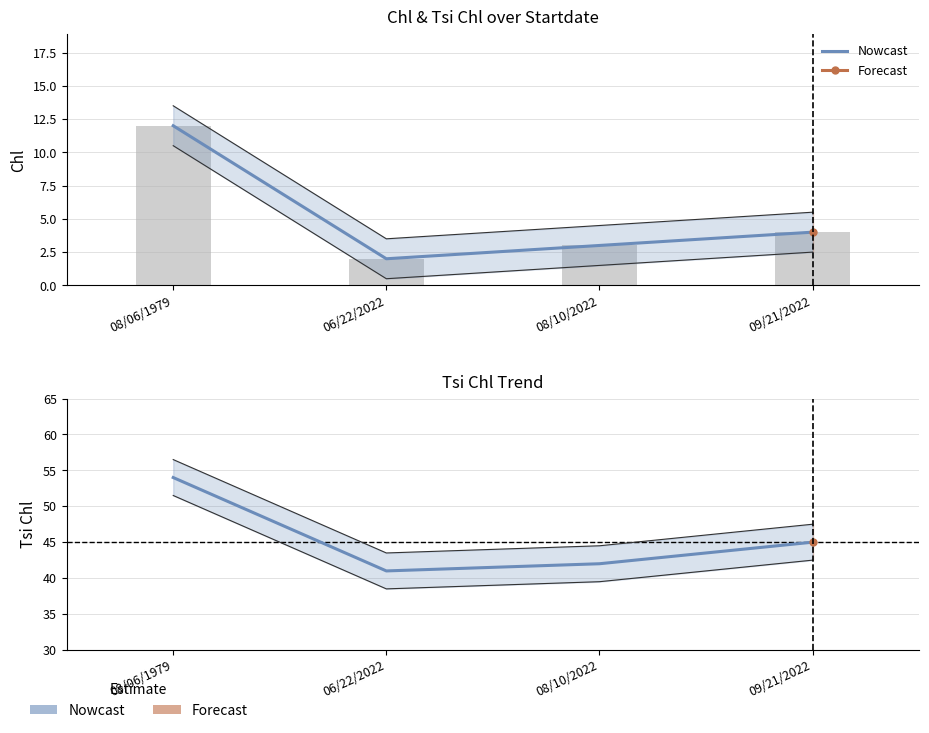

Approximately how many times larger is the value at 09/21/2022 compared to 08/10/2022?

1.1